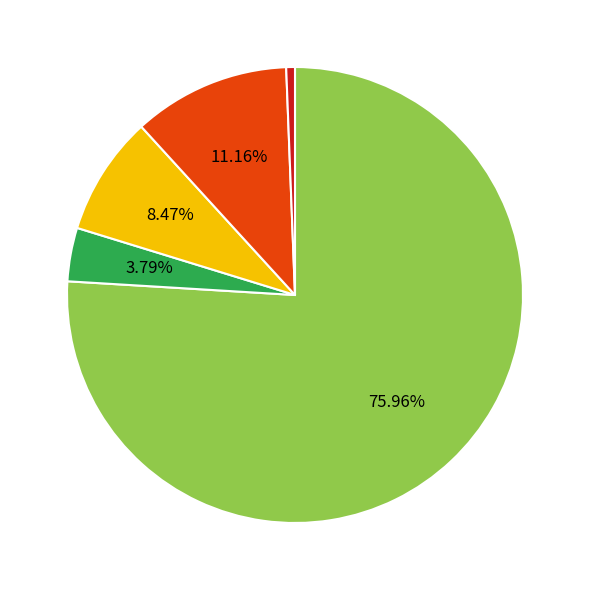

Is there any slice that represents more than half of the pie?

Yes